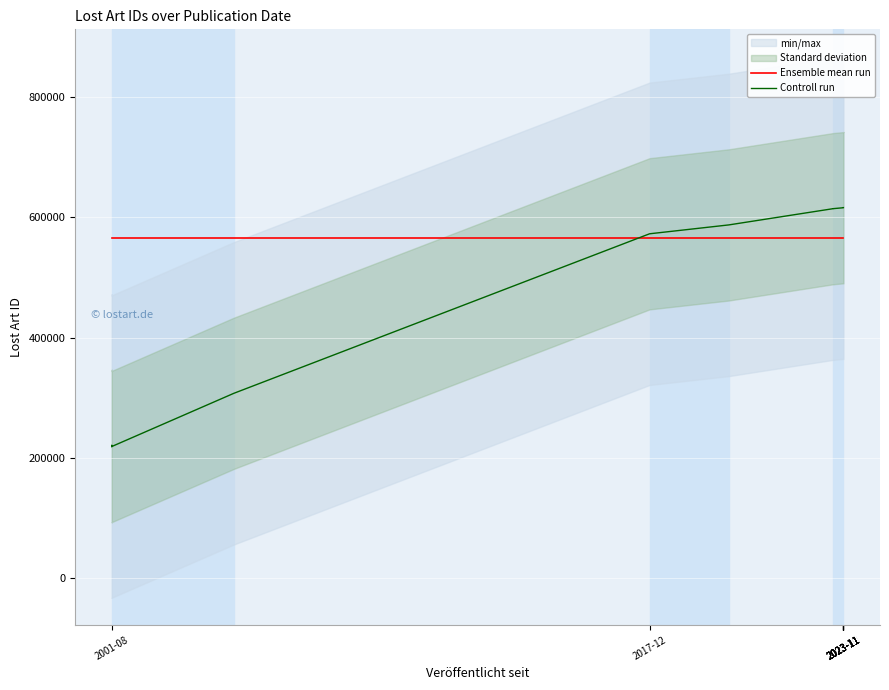

How many lines are shown in the chart?

2